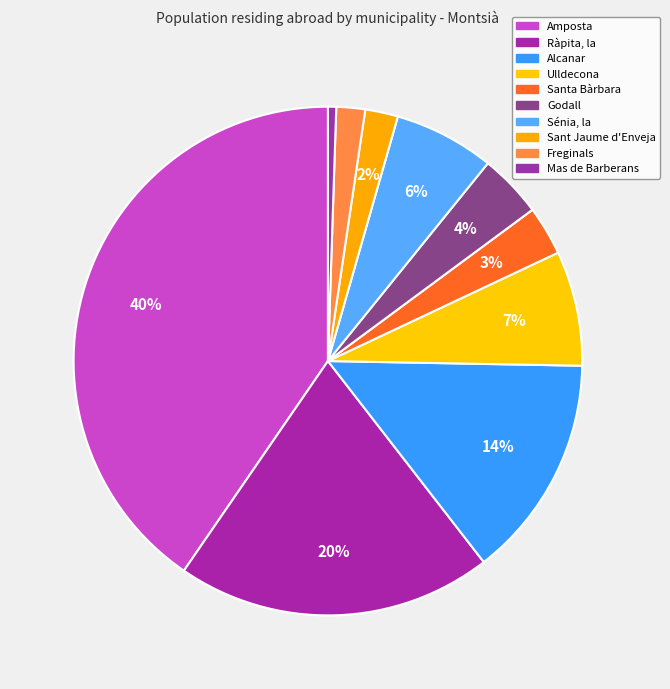

What is the smallest slice in the pie chart?

Mas de Barberans